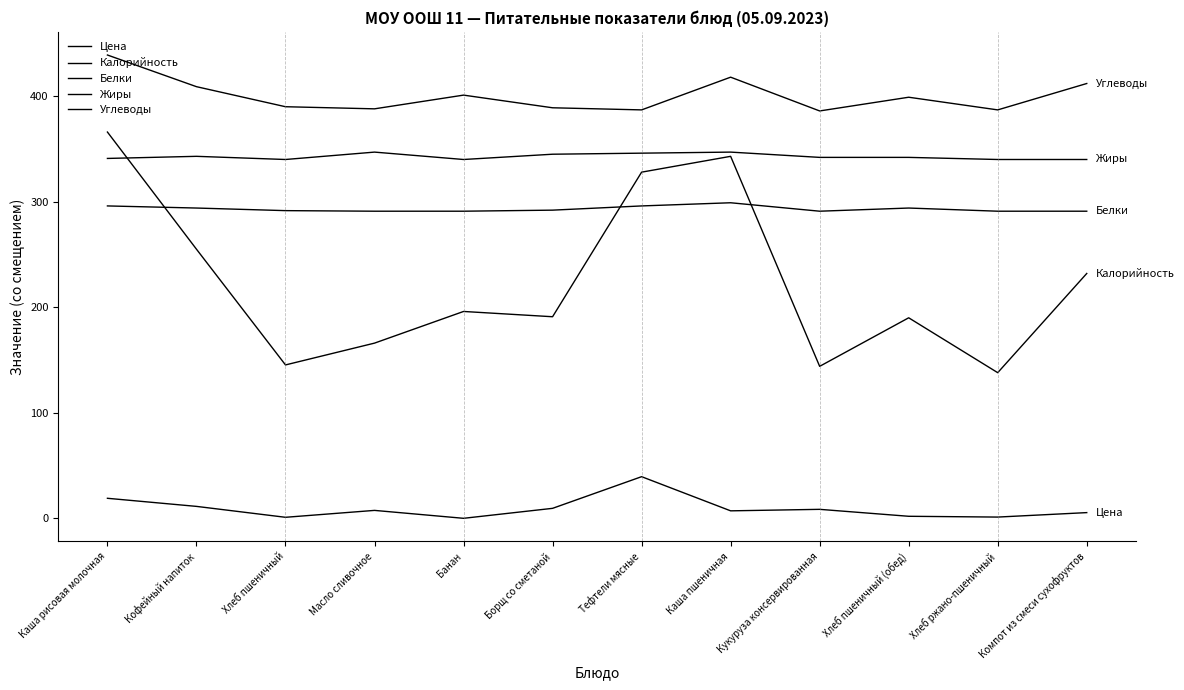

In Жиры, how many points are lower than both neighbors (excluding endpoints)?

2